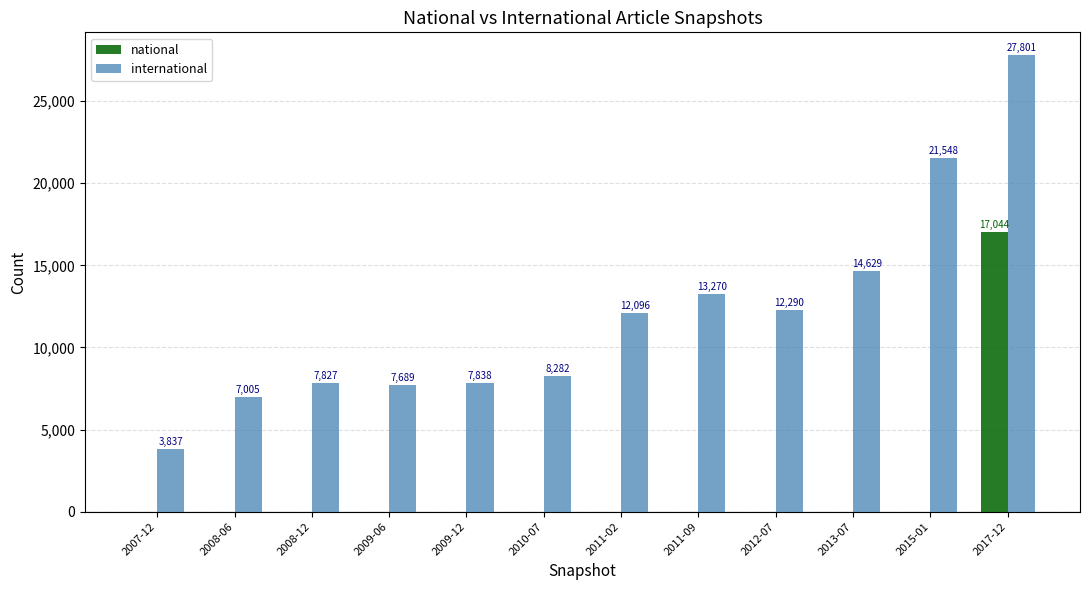

At which label is international closest to 15819?

2013-07